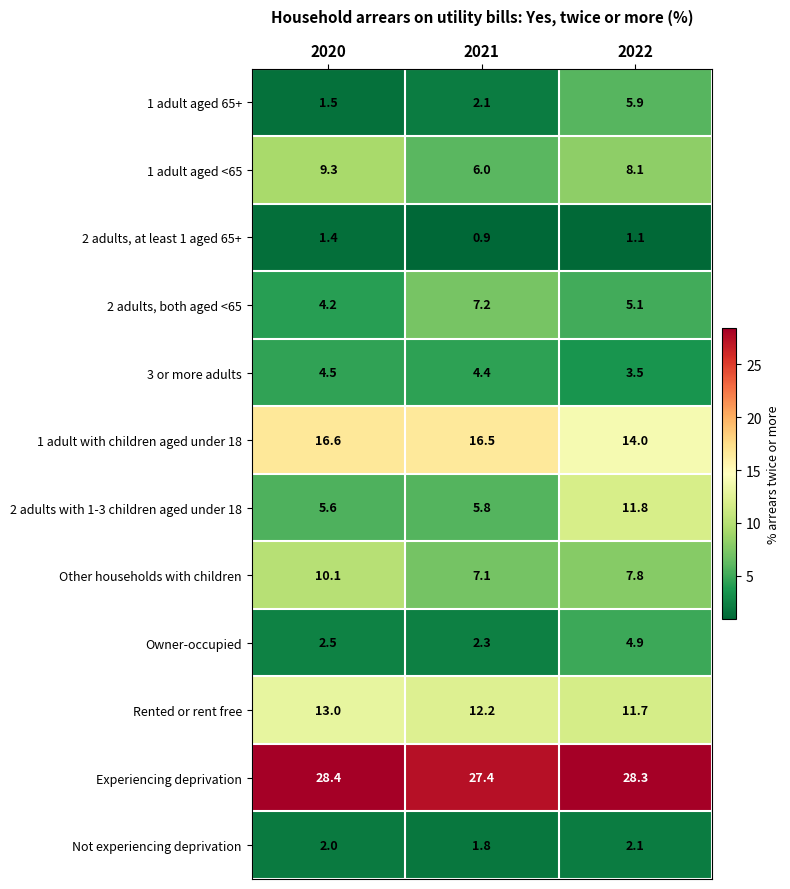

What is the difference between the Owner-occupied values at 2021 and 2022?

2.6